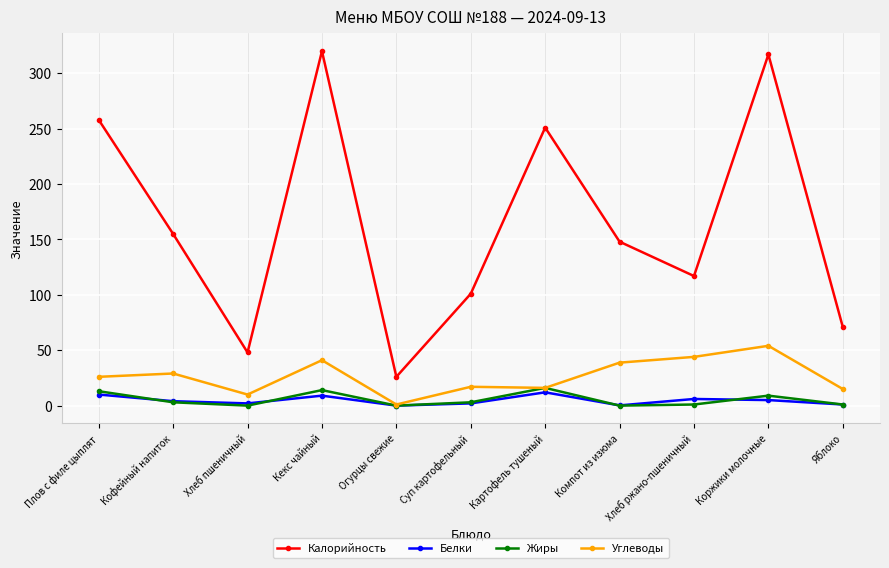

What is the difference between the Калорийность values at Картофель тушеный and Кекс чайный?

69.0